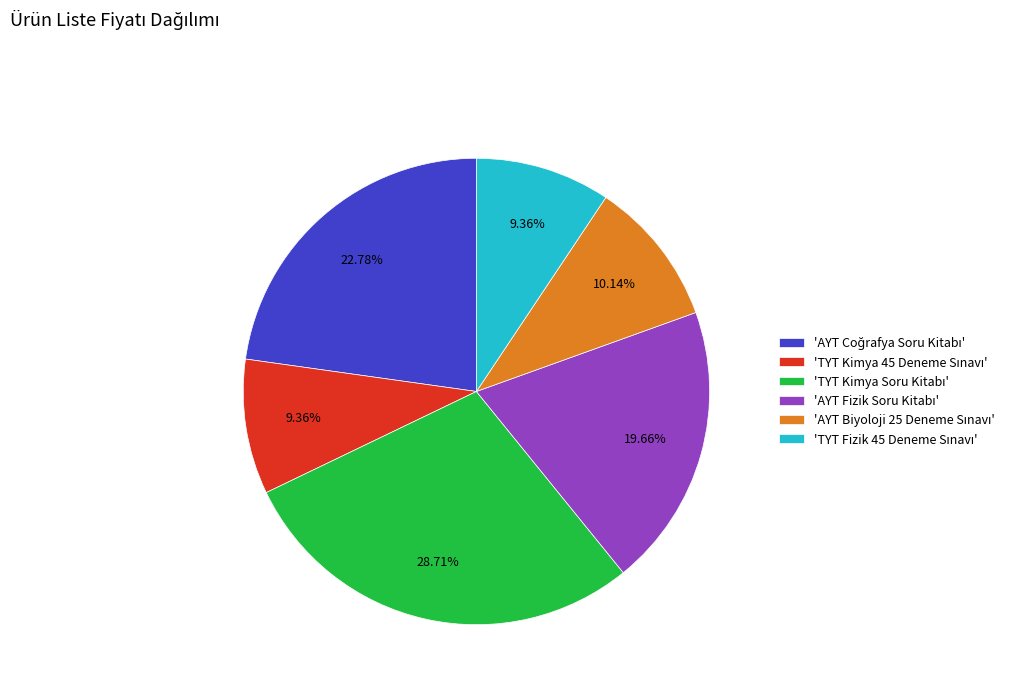

Does any single category account for the majority?

No